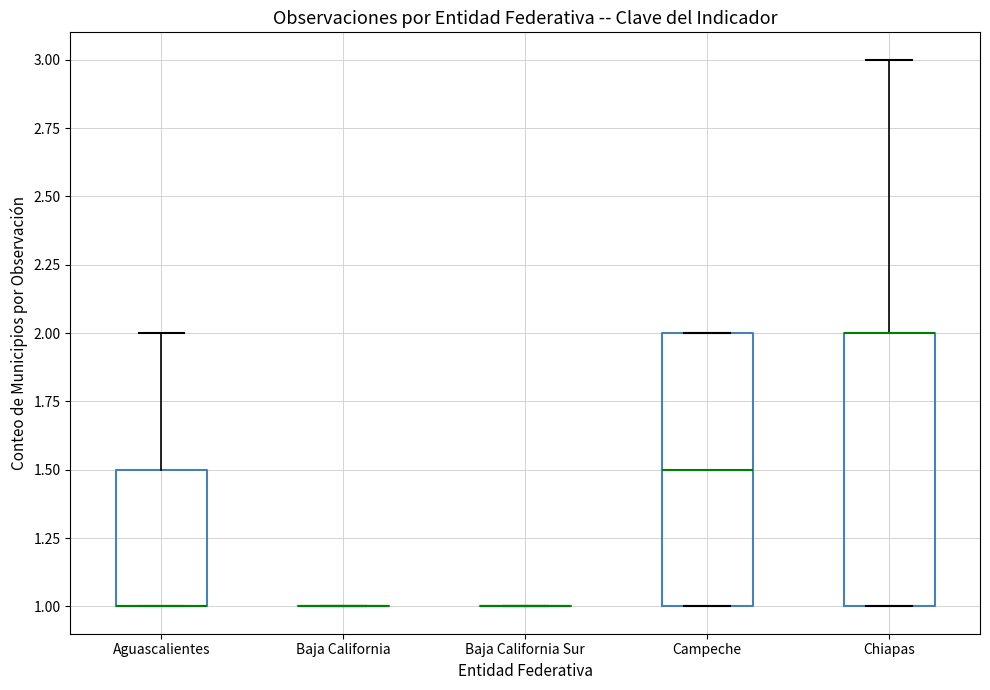

Reading left to right, transcribe this box plot: for each box, give where its median line is, the range the box spans, and where its two whiskers end, as read against the y-axis. The values are not printed on the chart, so give them approximately, as read against the axis.

Aguascalientes: median 1.0 (drawn on the box's lower edge), box 1.0 to 1.5, whiskers 1.0 to 2.0
Baja California: box collapsed to a line at 1.0, whiskers 1.0 to 1.0
Baja California Sur: box collapsed to a line at 1.0, whiskers 1.0 to 1.0
Campeche: median 1.5, box 1.0 to 2.0, whiskers 1.0 to 2.0
Chiapas: median 2.0 (drawn on the box's upper edge), box 1.0 to 2.0, whiskers 1.0 to 3.0